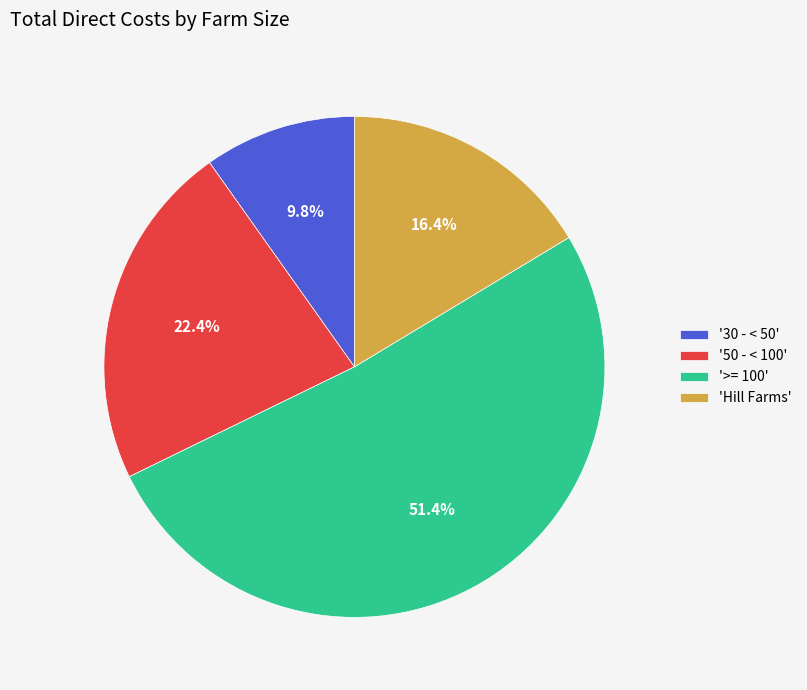

Is the sum of '>= 100' and 'Hill Farms' greater than half?

Yes